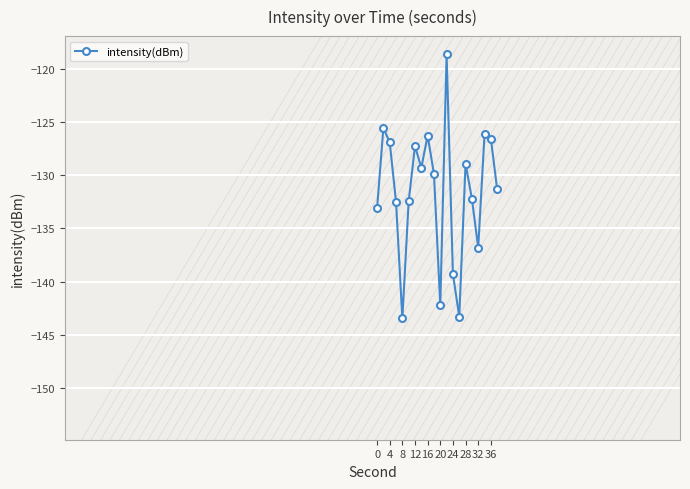

What is the sum of all values?

-2632.1